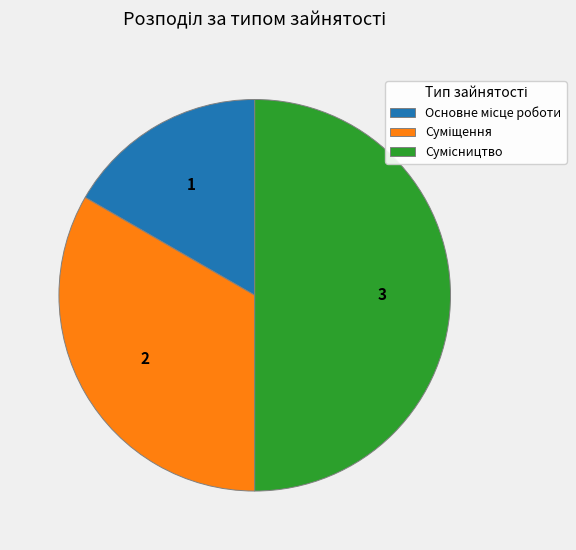

Approximately how many times larger is the value at Основне місце роботи compared to Суміщення?

0.5